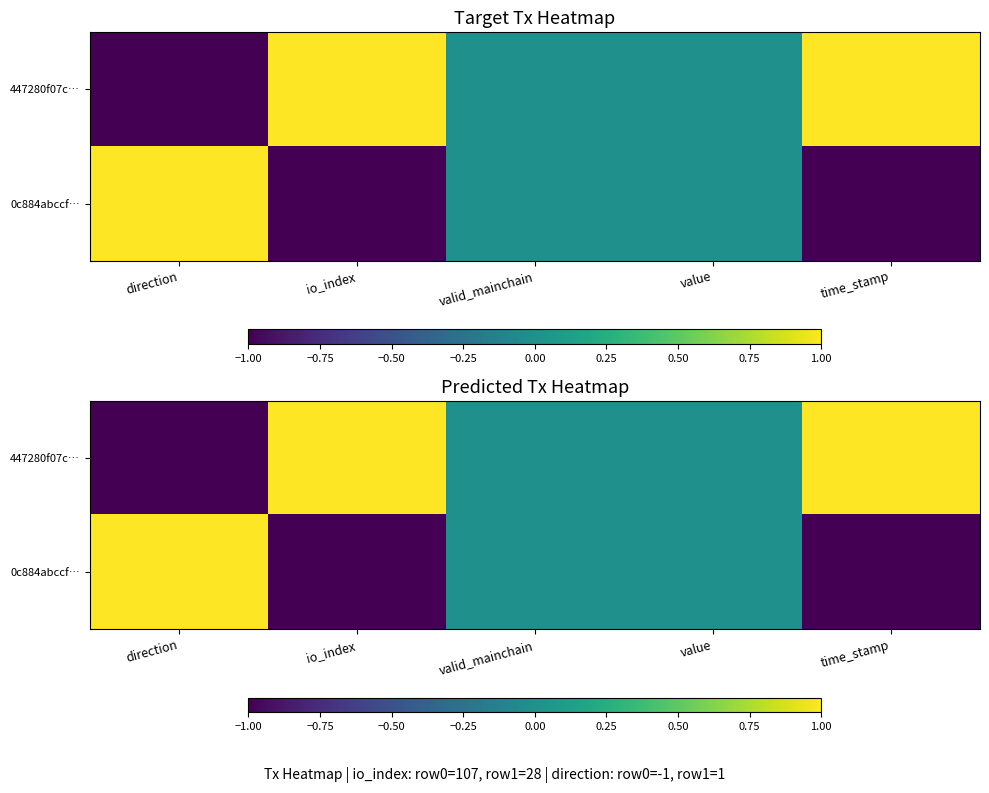

How many categories are shown in the chart?

5